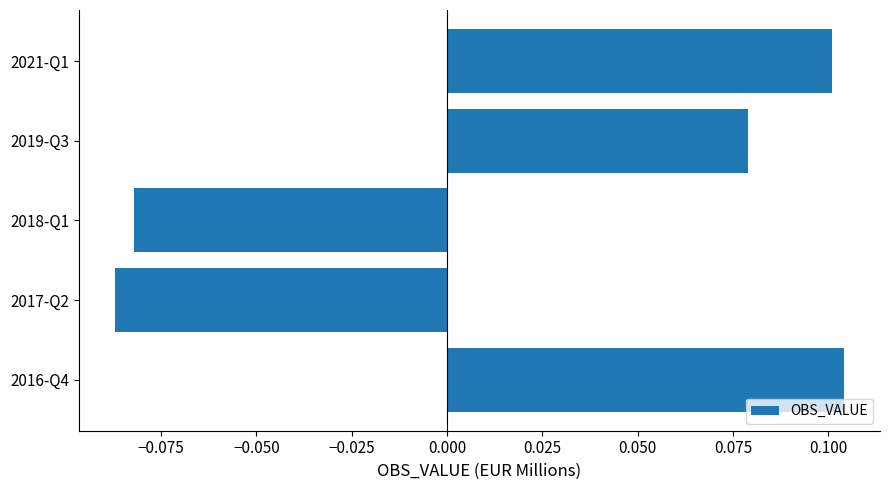

How many values are below zero?

2